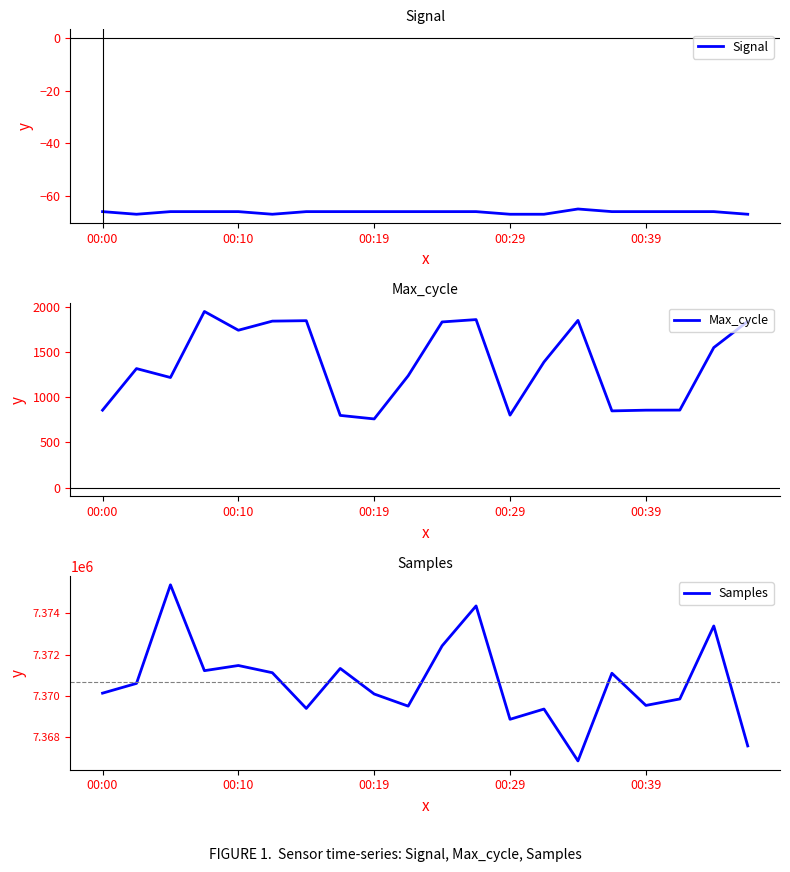

What is the lowest value of the Max_cycle series?

761